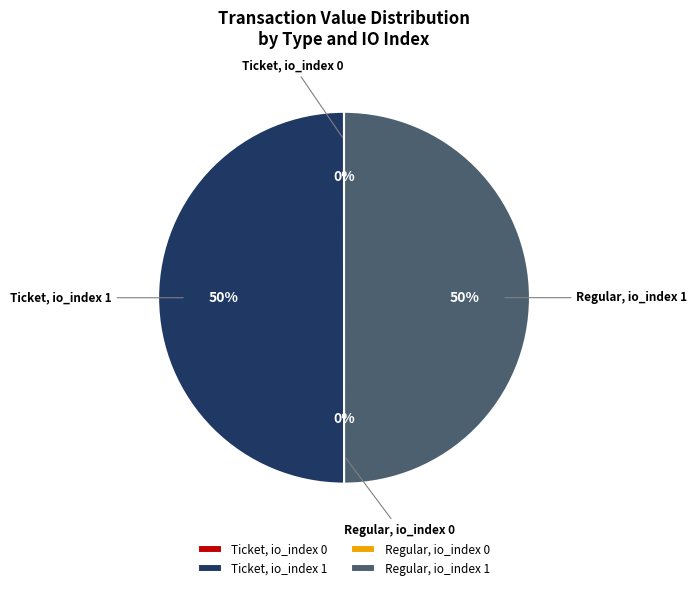

Is it true that Regular, io_index 1 is 50% of the pie?

True